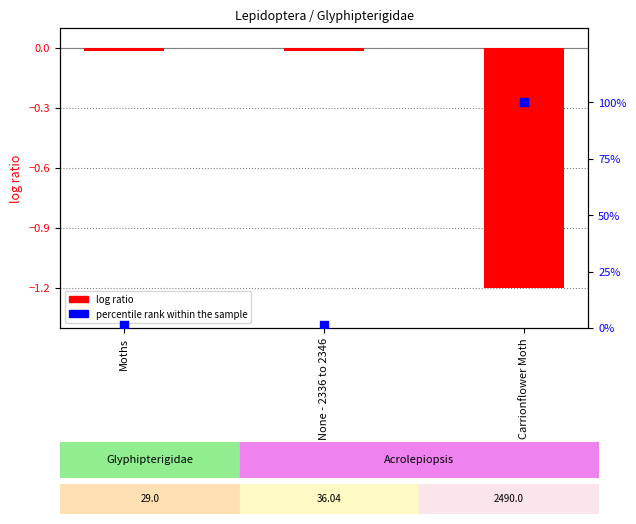

At which category is the sum across all series the highest?

Carrionflower Moth